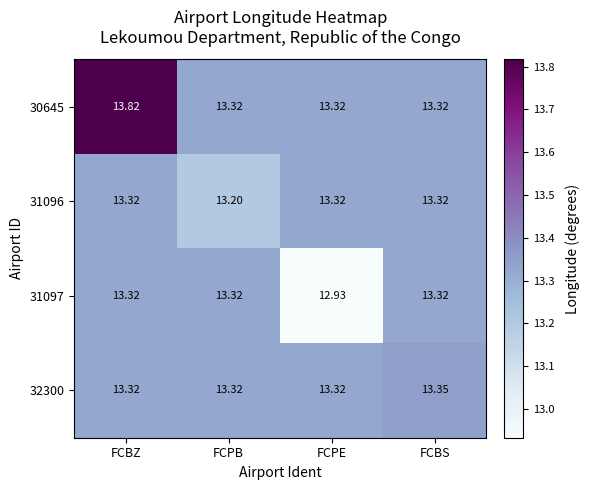

Where does the 31097 series first go above 13?

FCBZ